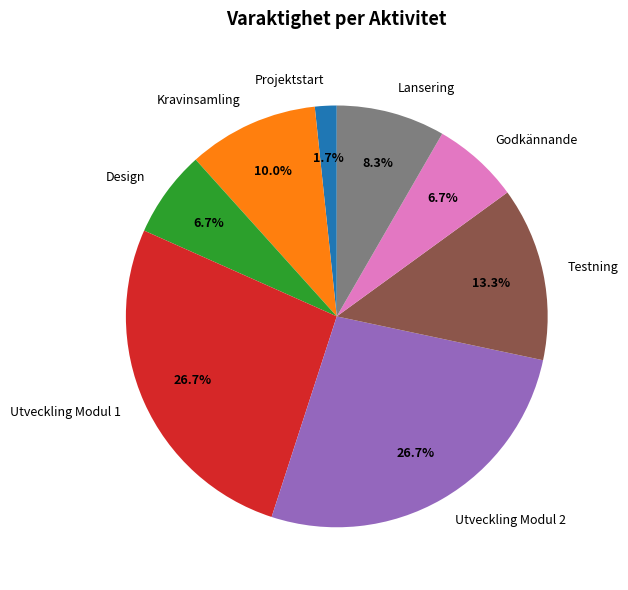

How much of the chart is everything except Testning?

86.7%